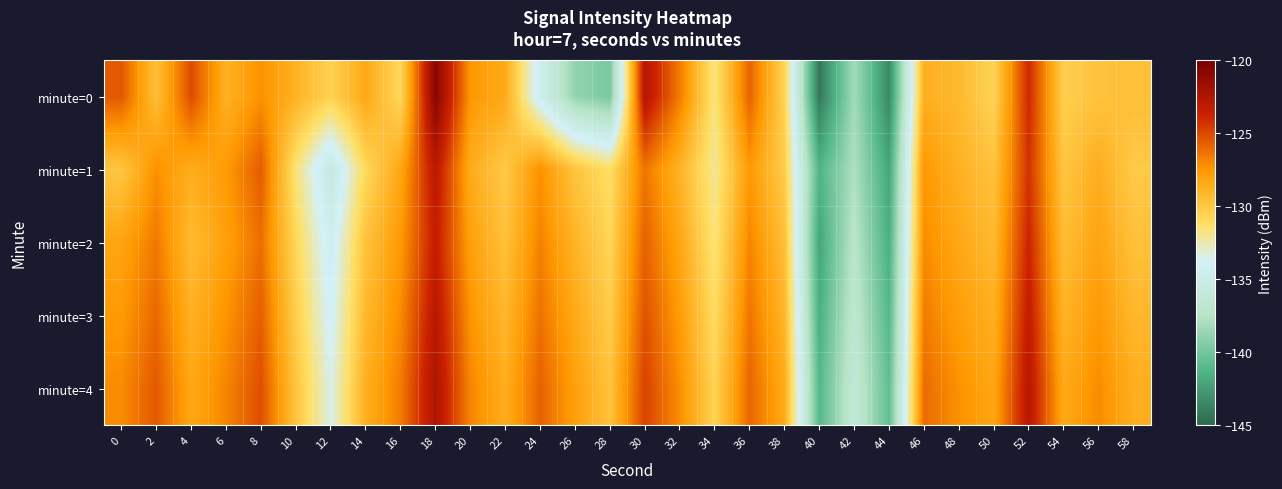

At which category is the sum across all series the highest?

18